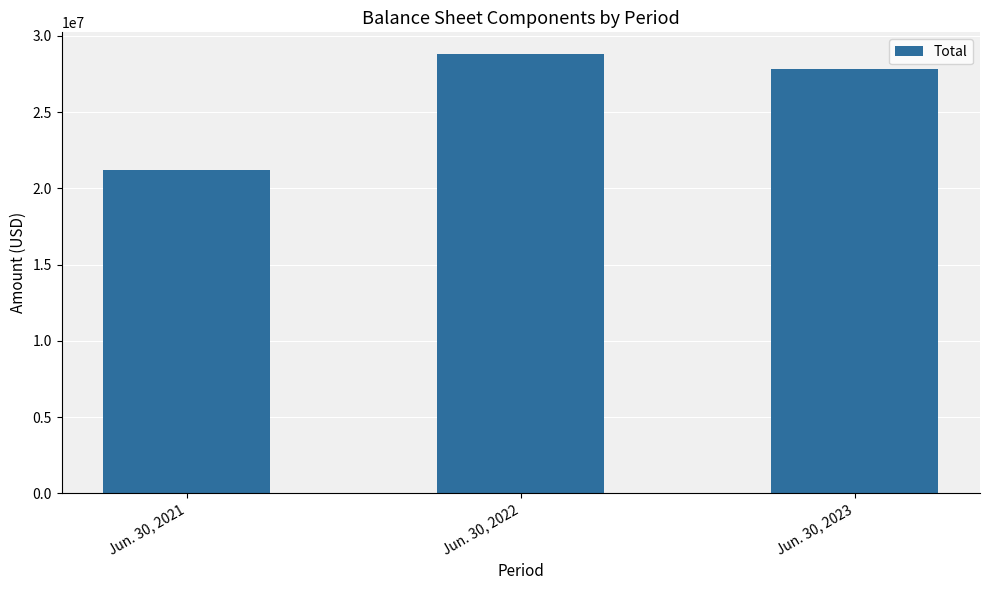

Count the values in the range 21217973 to 28786744.

3